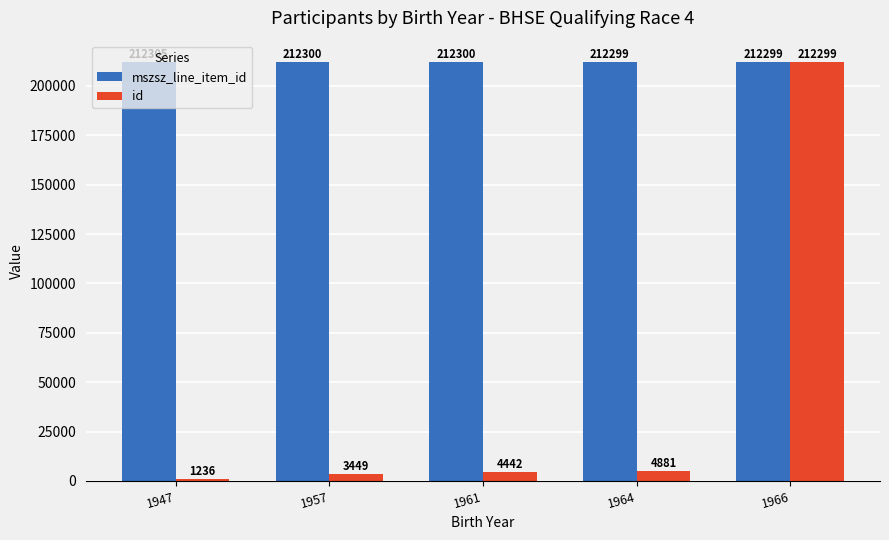

What is the difference between the maximum and minimum values in the id series?

211063